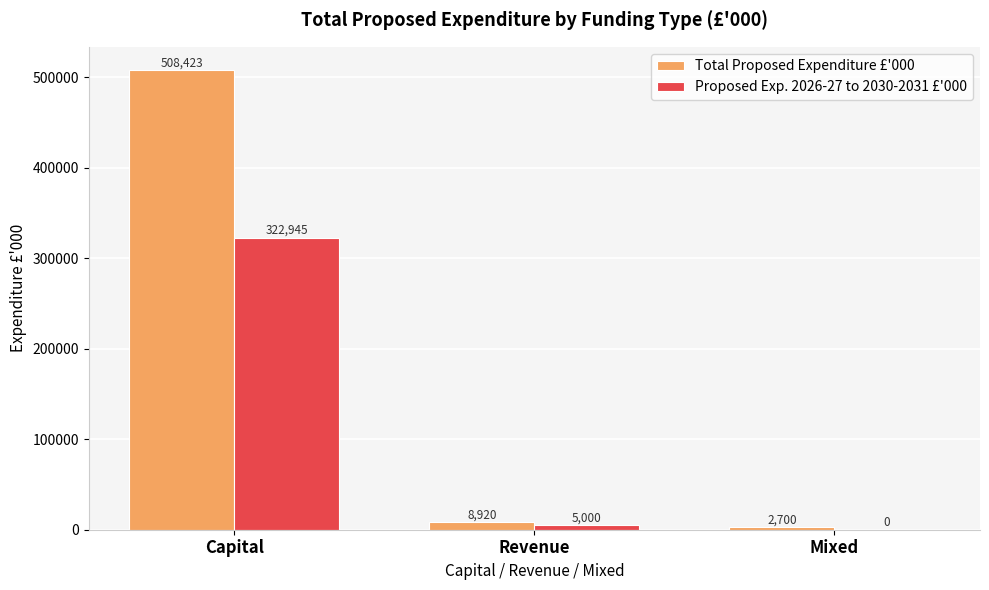

Is it true that Total Proposed Expenditure £'000 equals 8920.0 at Revenue?

True